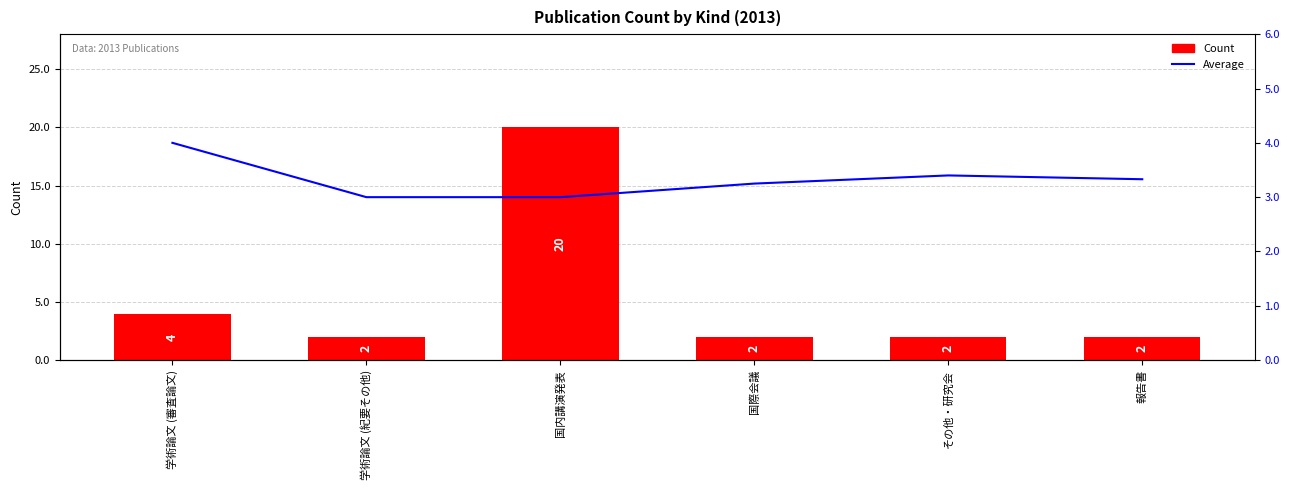

What is the greatest value displayed?

20.0